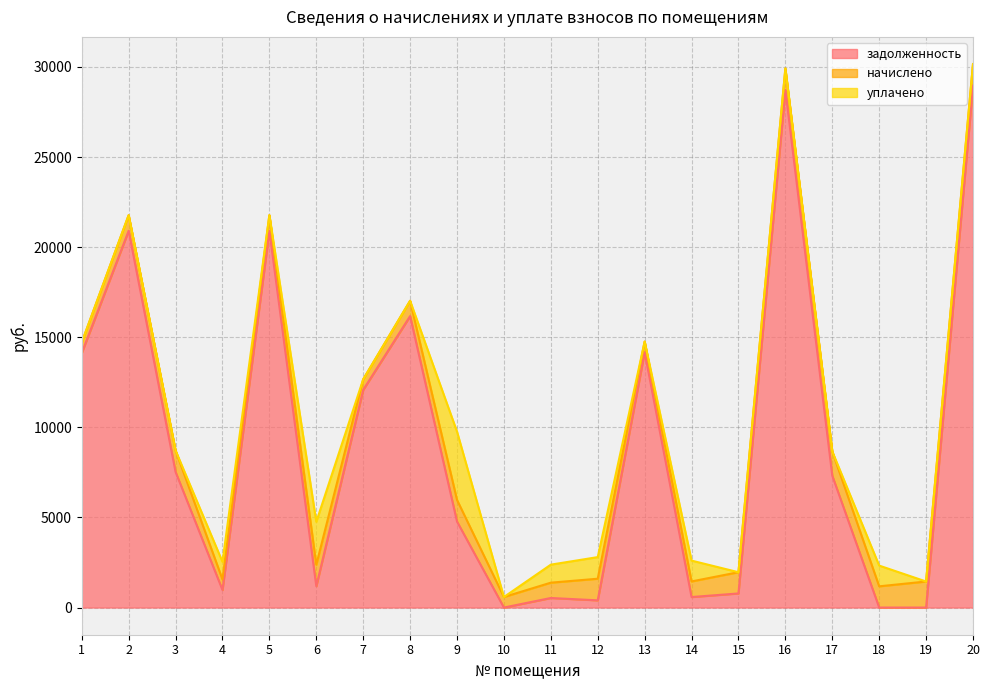

Which series has the largest total across all categories?

задолженность